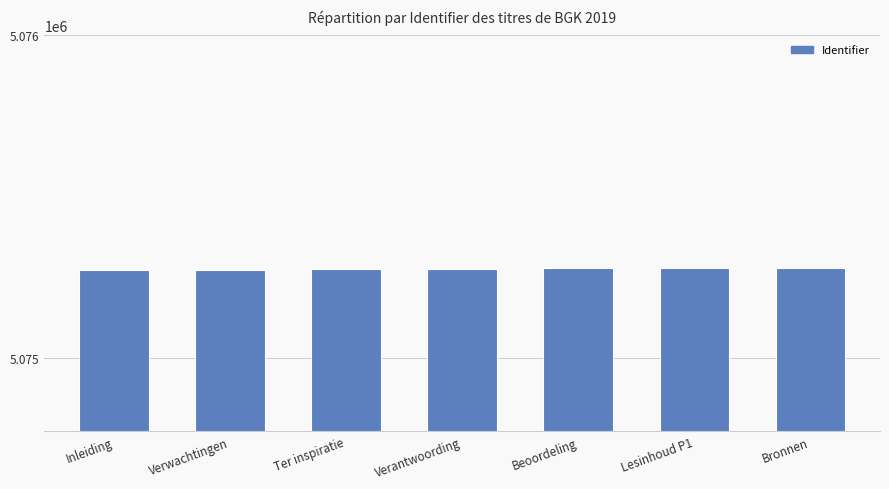

What is the approximate value at Inleiding?

5075274